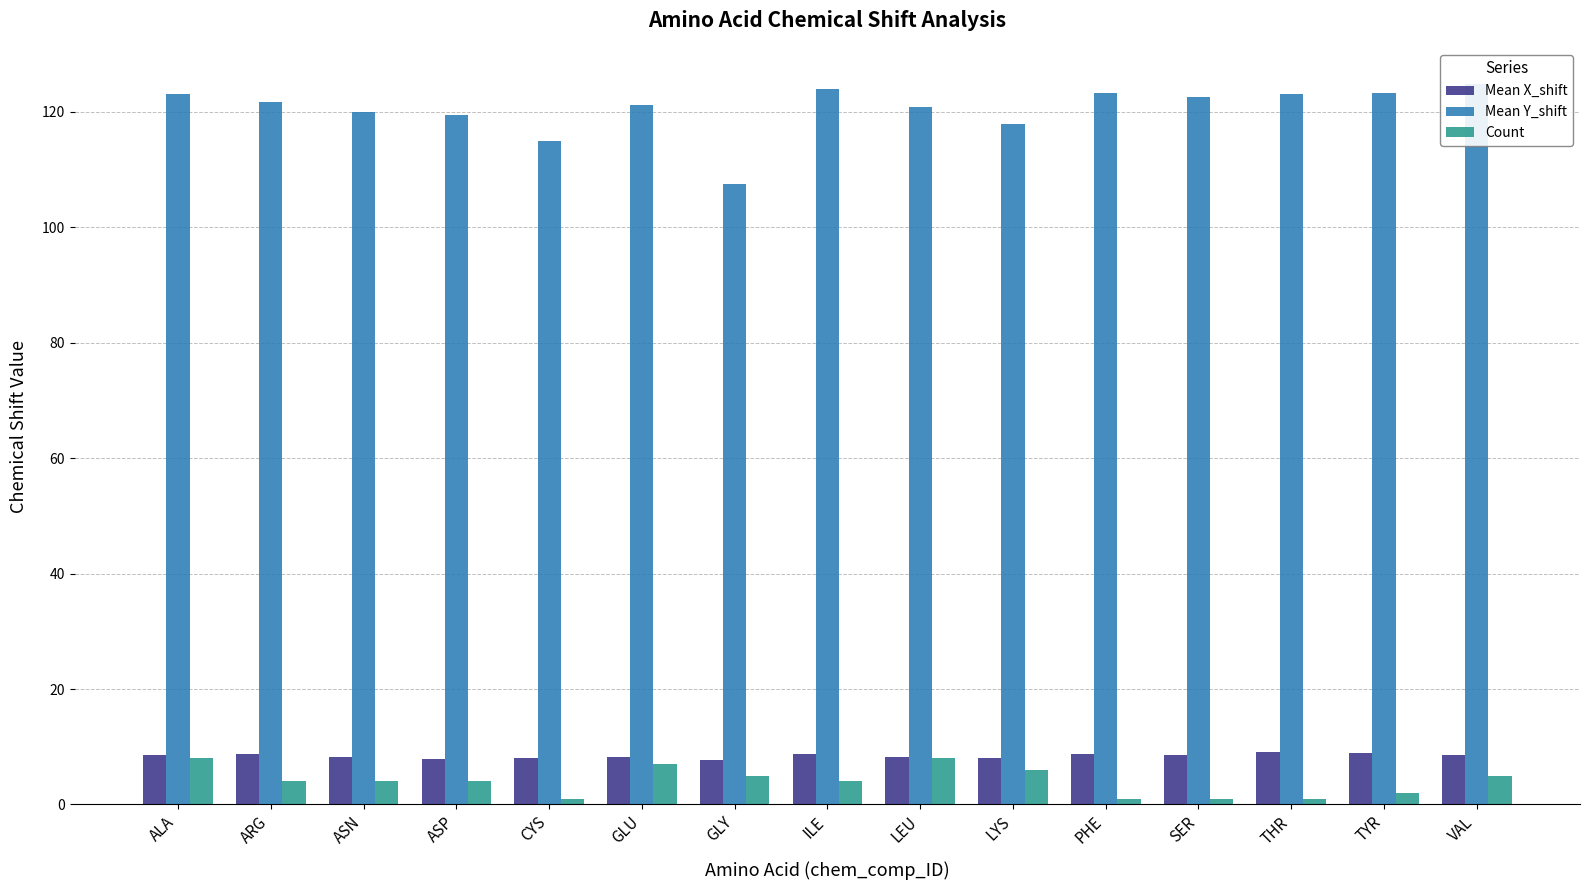

What is the total value across all series at GLU?

136.4